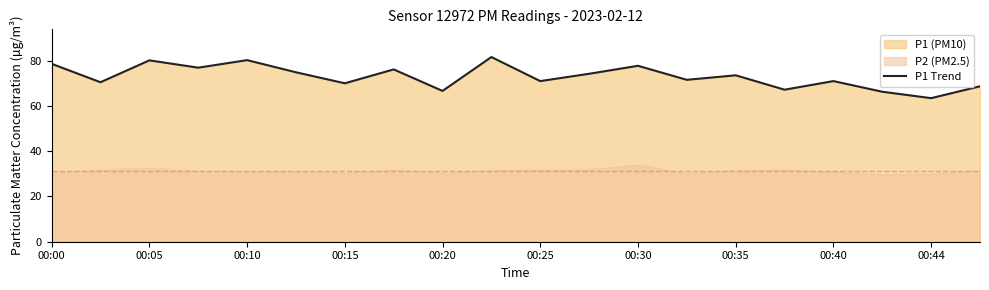

Is it true that P1 Trend equals 89.5 at 00:20?

False